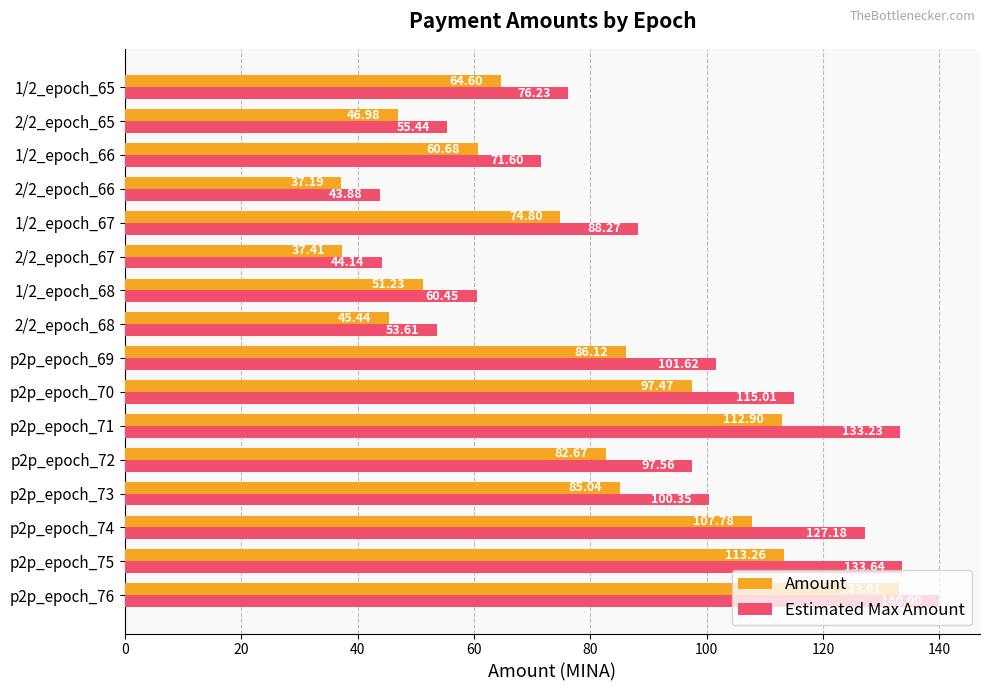

What is the difference between the Amount values at 1/2_epoch_68 and 2/2_epoch_66?

14.0